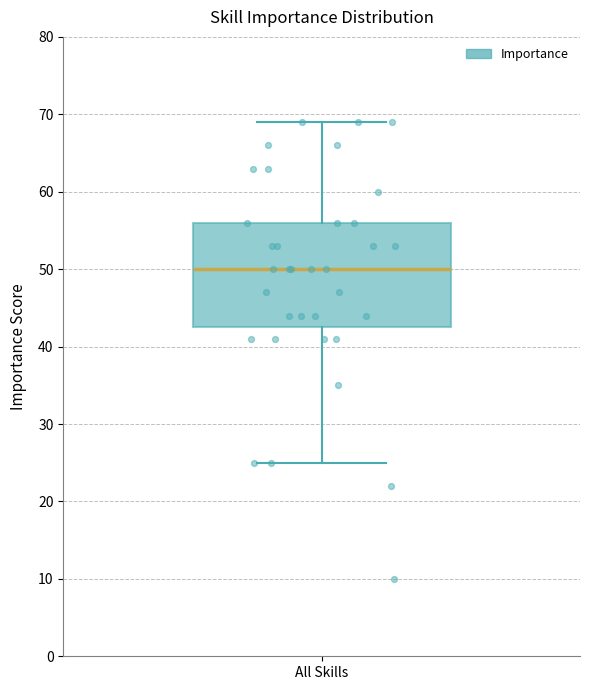

Transcribe this box plot: give where the median line is, the range the box spans, and where the two whiskers end, as read against the y-axis. The values are not printed on the chart, so give them approximately, as read against the axis.

median 50, box 43 to 56, whiskers 25 to 69